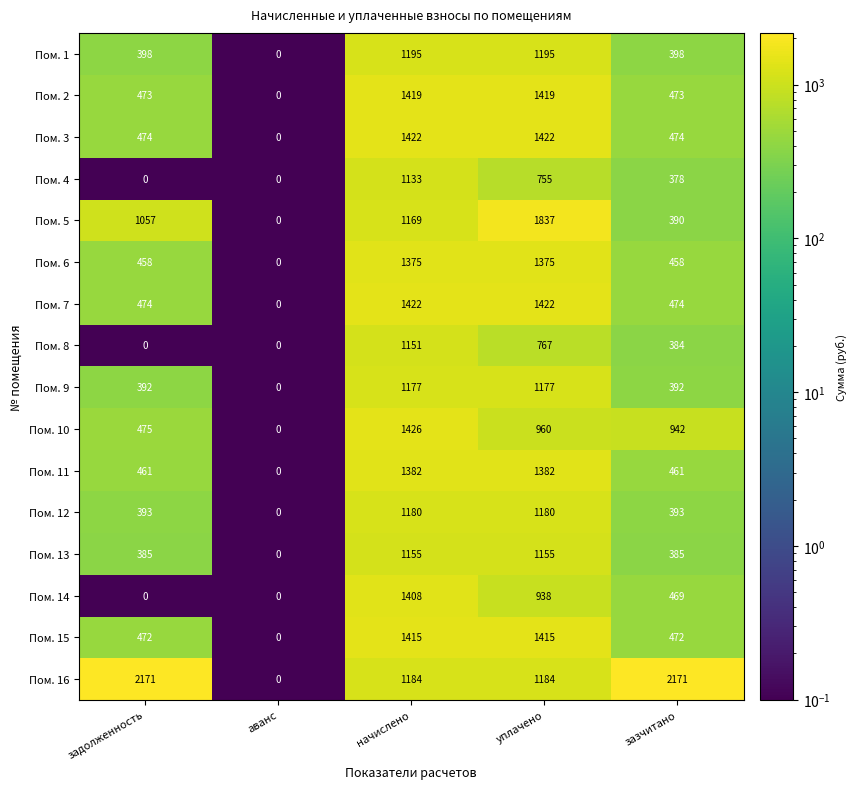

Which series has the largest range (max minus min)?

Пом. 16